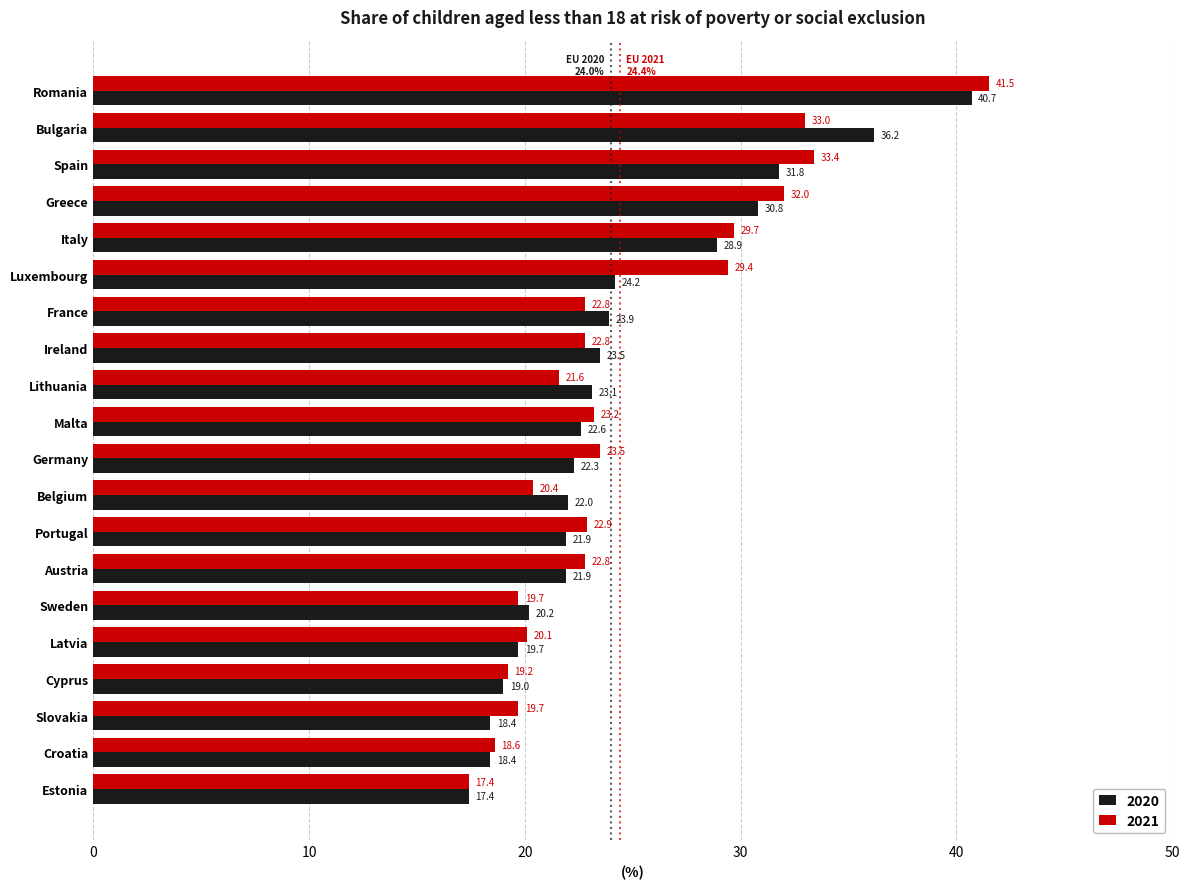

At which label is 2021 closest to 29?

Luxembourg